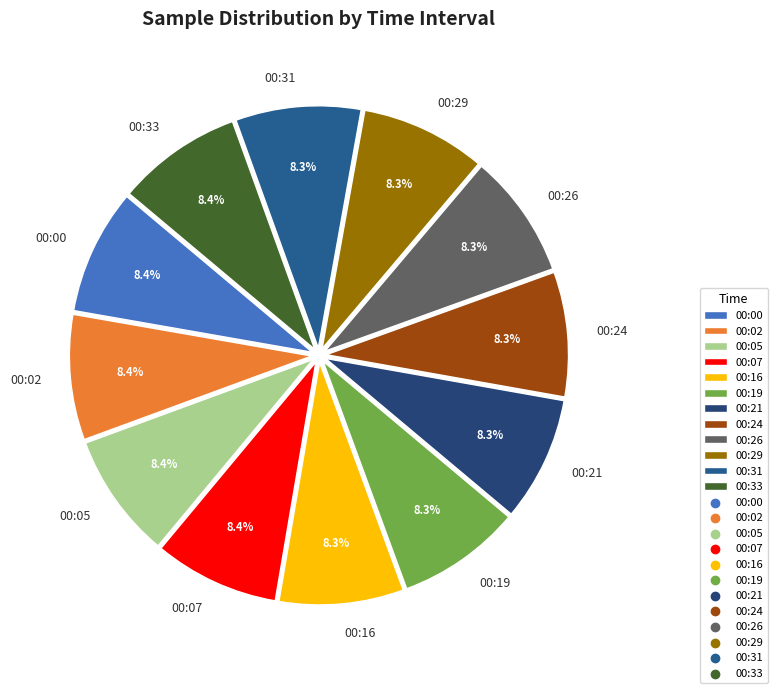

What percentage is NOT represented by 00:05?

91.6%